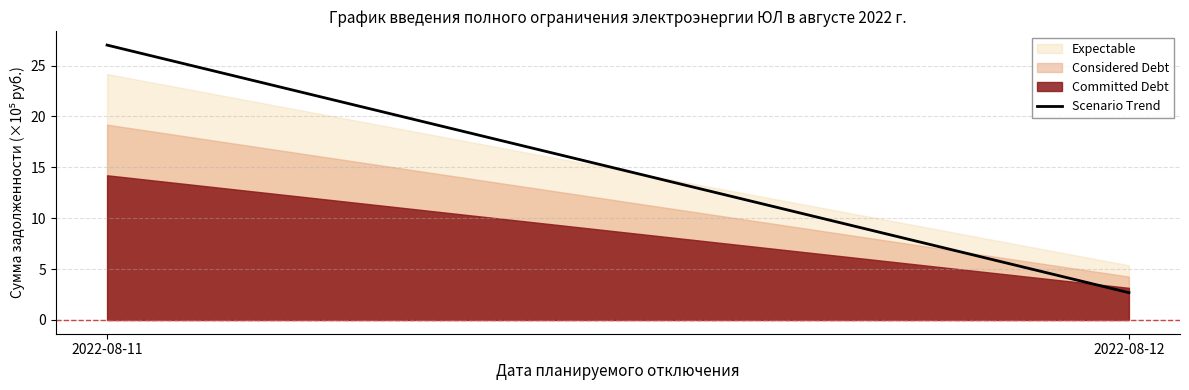

At which label does the data first exceed 27?

2022-08-11